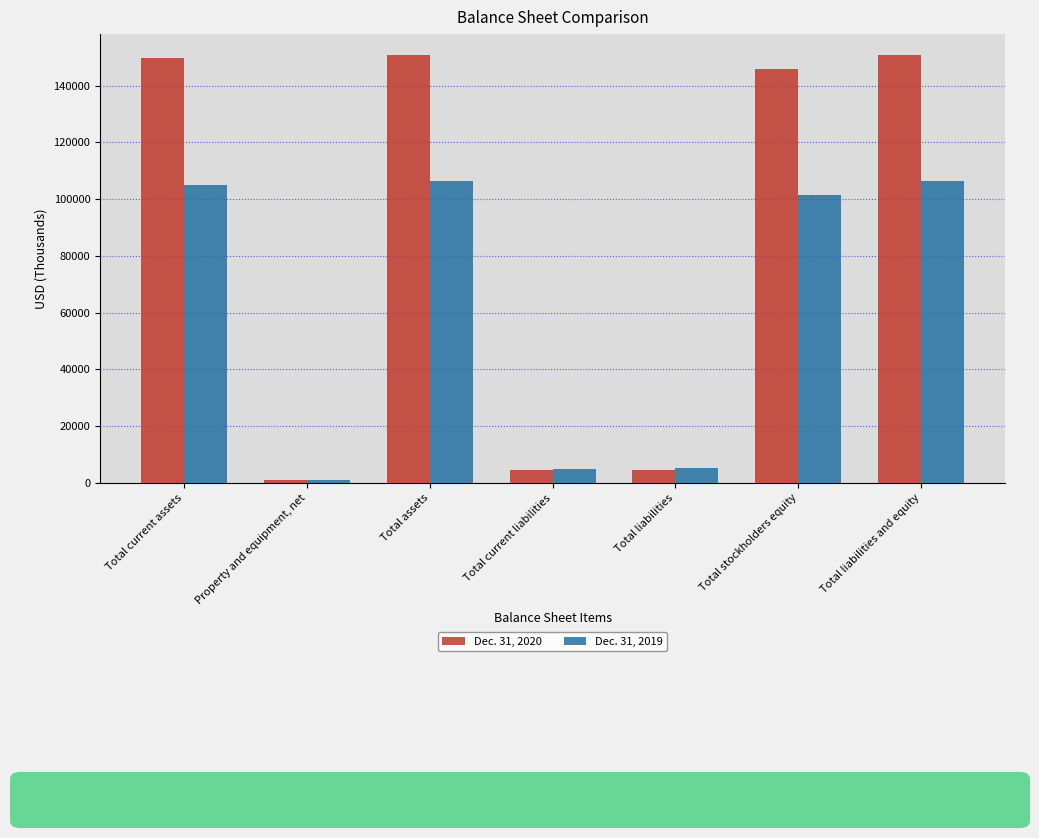

The Dec. 31, 2019 series shows 187858 at Total assets. True or false?

False